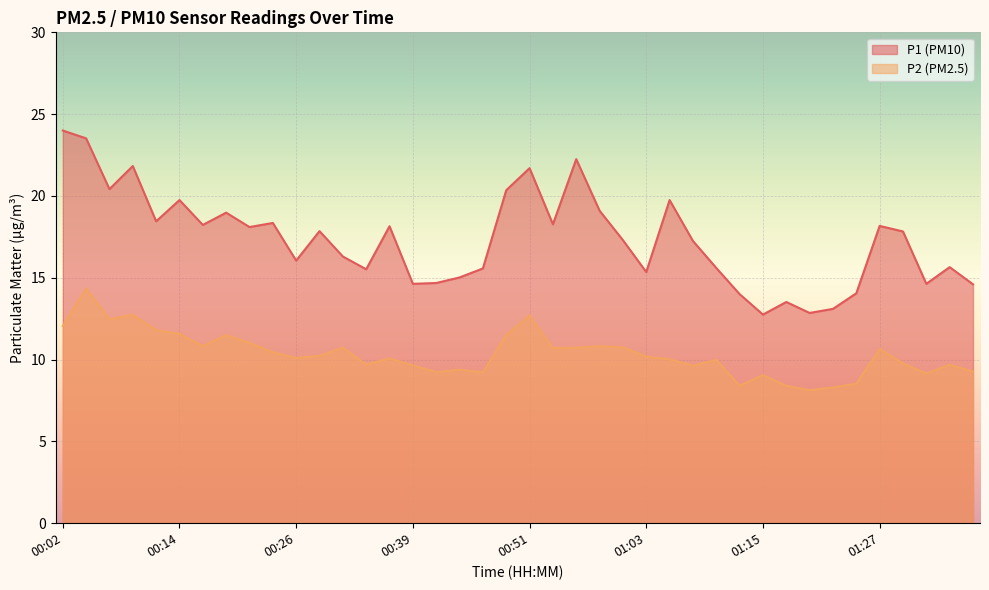

What is the sum of all P2 values?

413.4